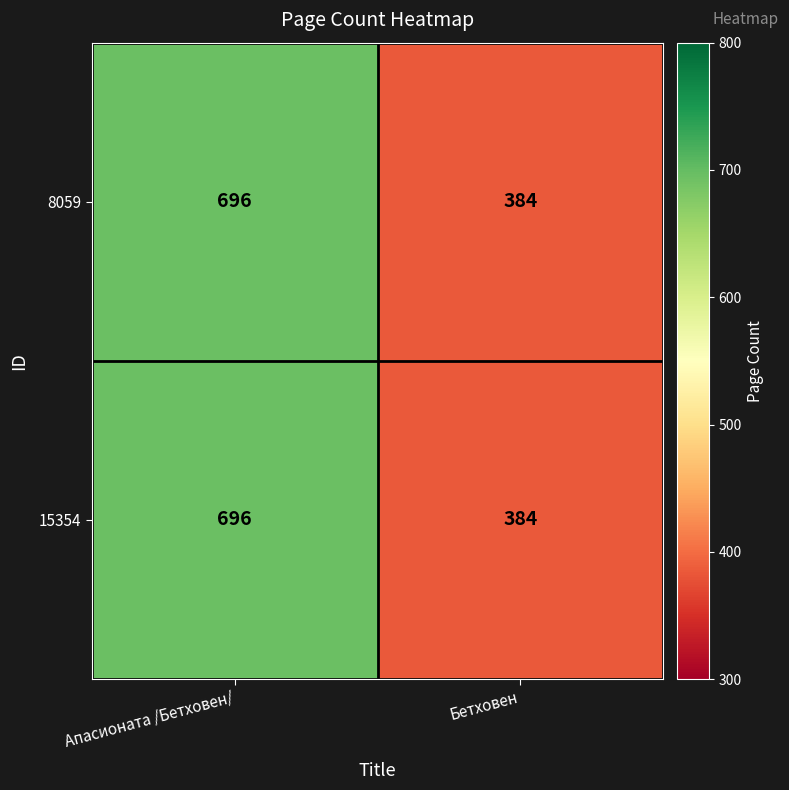

Read the 15354 value at Бетховен, to the nearest 50.

400